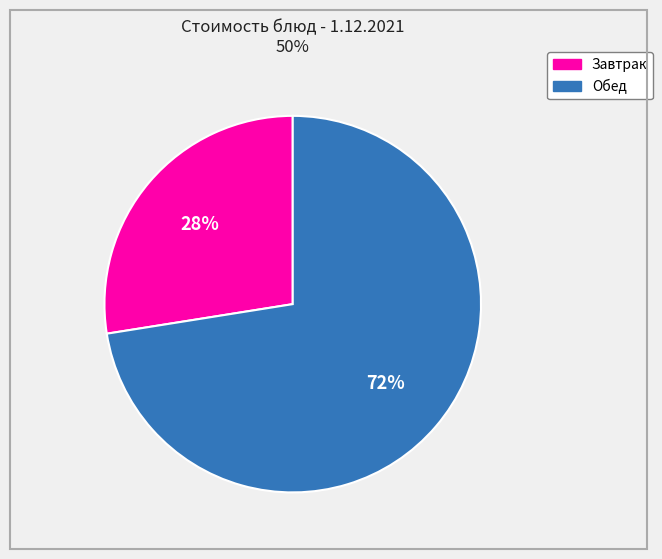

To the nearest percent, what is the average slice percentage?

50%